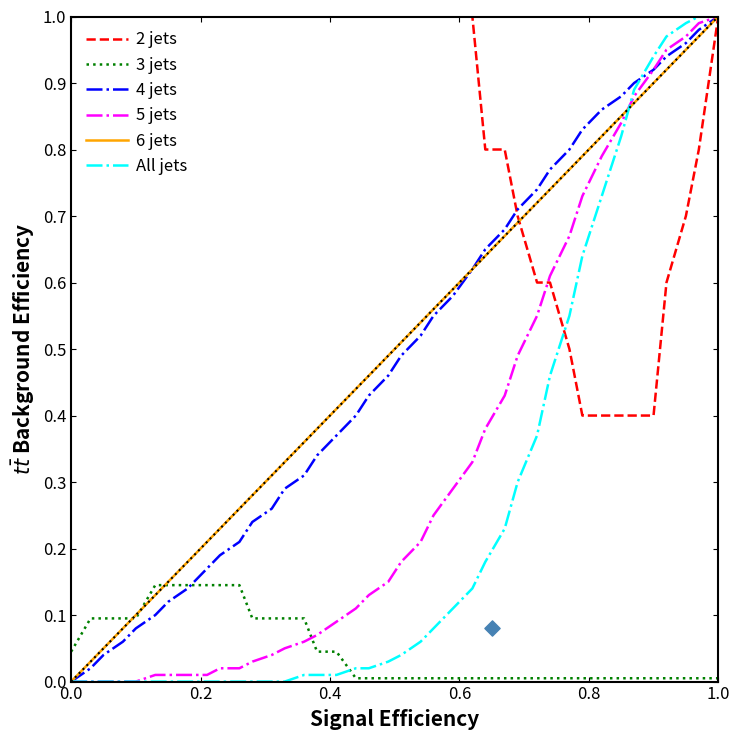

After their last crossing, which series has the higher values: 5 jets or 3 jets?

5 jets